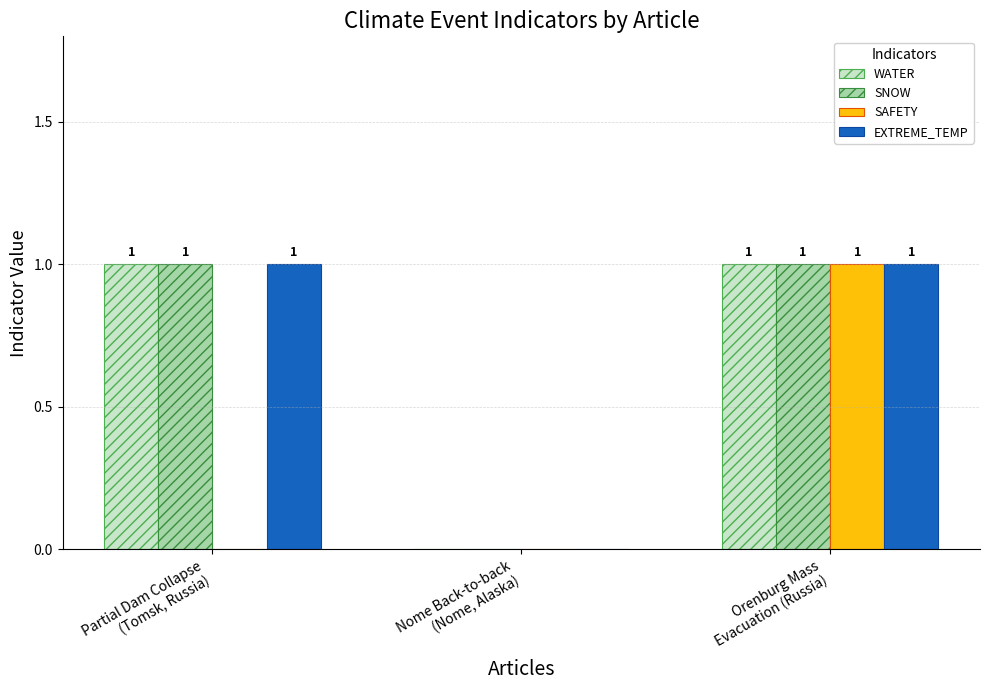

The value of WATER at Orenburg Mass
Evacuation (Russia) is 2. True or false?

False